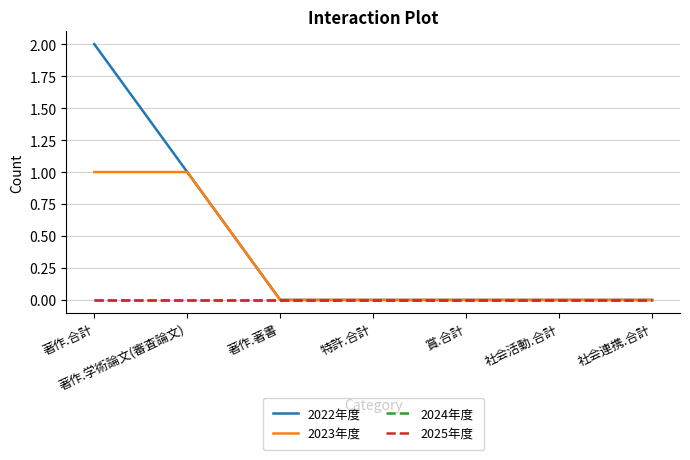

True or false: 2025年度 has more than 1 interior local peaks.

False